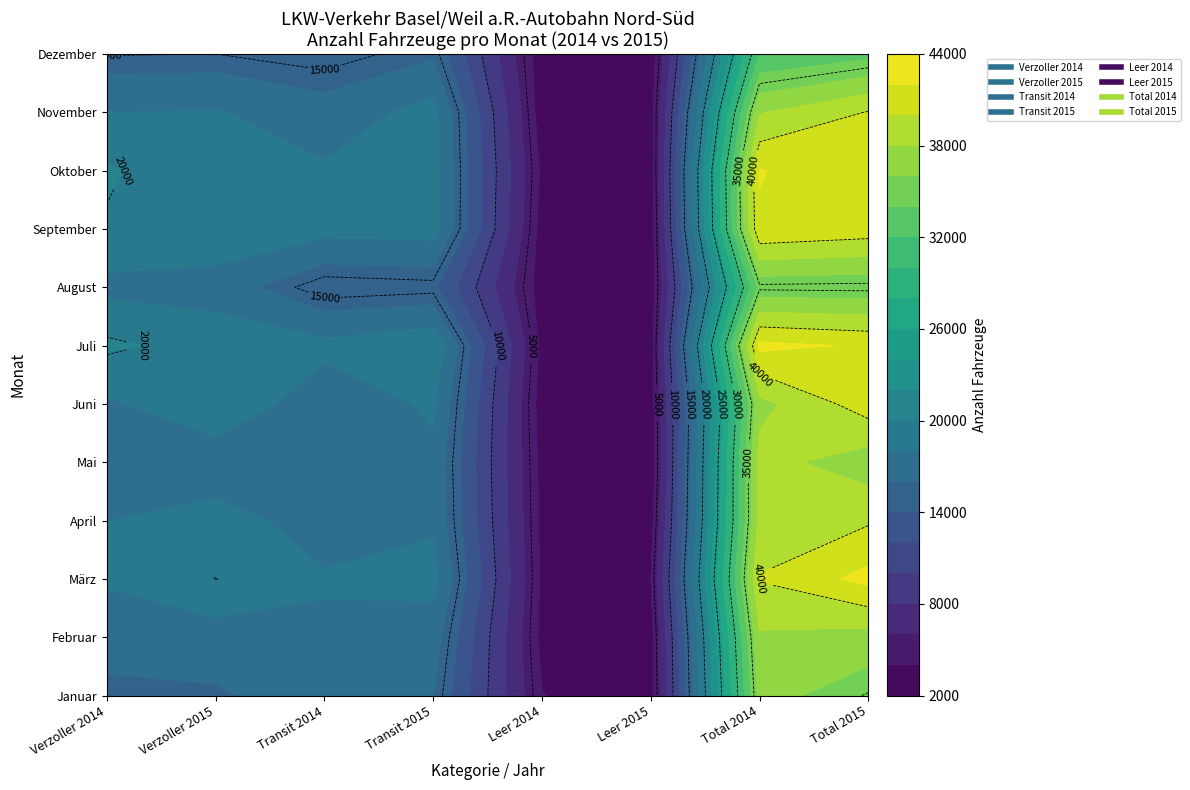

Where is April nearest to the value 21475?

1